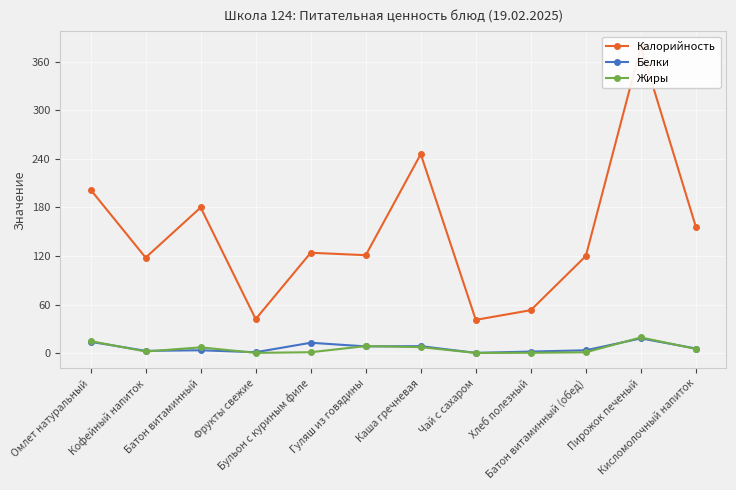

What is the spread (max minus min) of values at Каша гречневая?

238.7